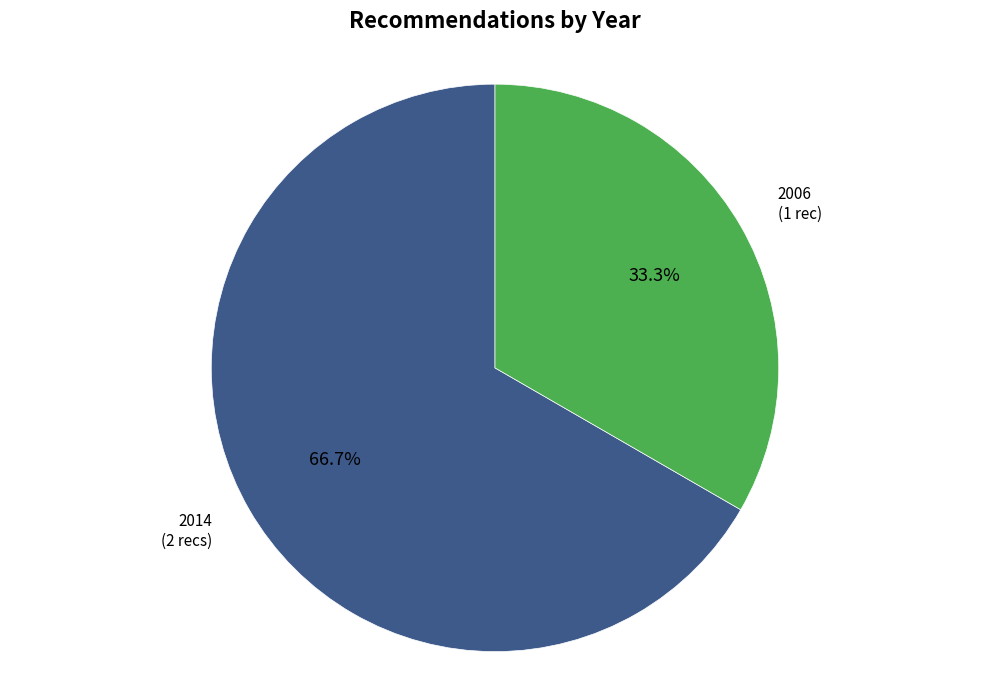

Rank the categories by value from lowest to highest.

2006, 2014